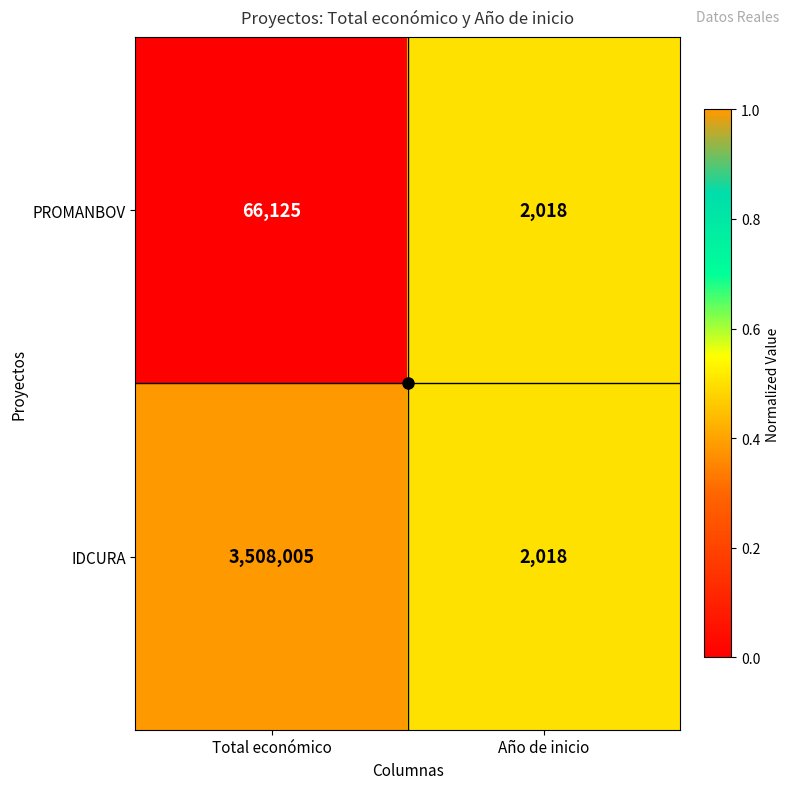

List the series in order of their overall mean, lowest first.

PROMANBOV, IDCURA